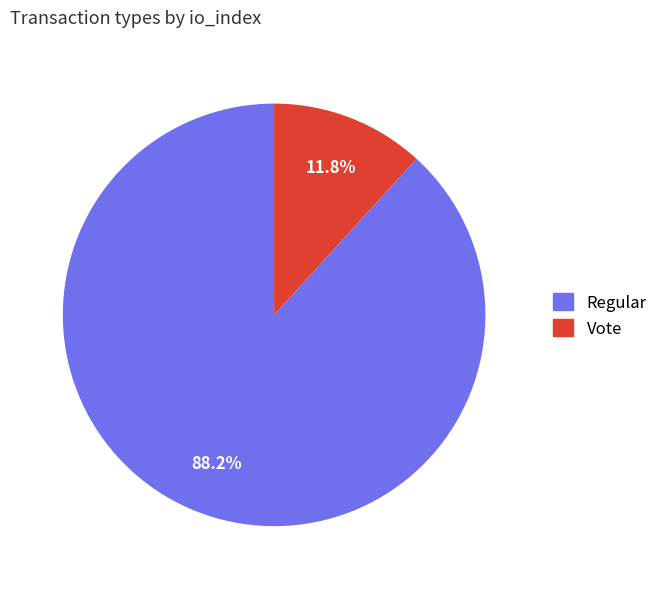

To the nearest percent, what portion does Regular represent?

88%